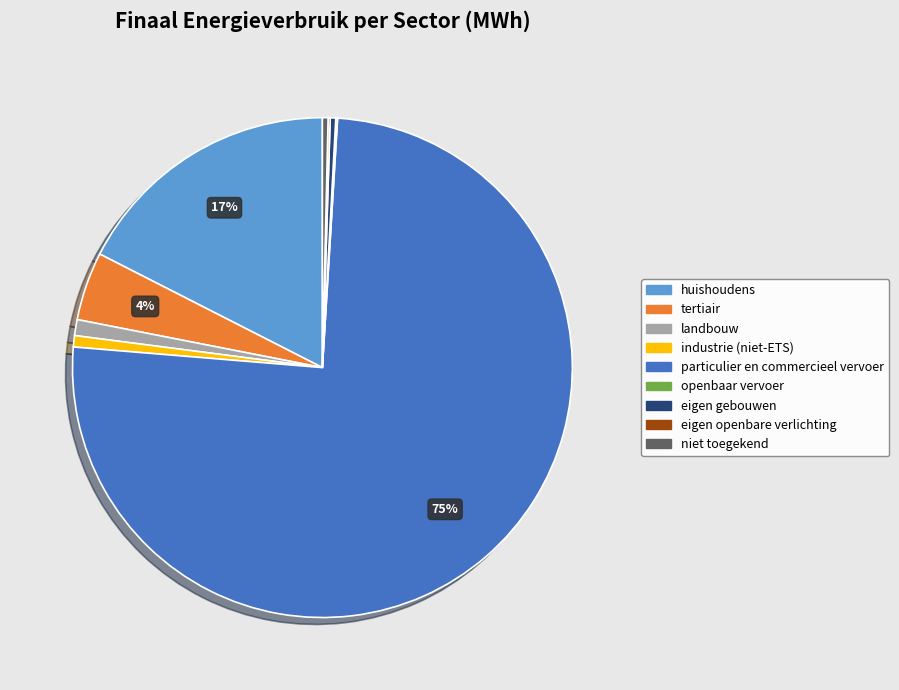

Between huishoudens and landbouw, which is larger?

huishoudens